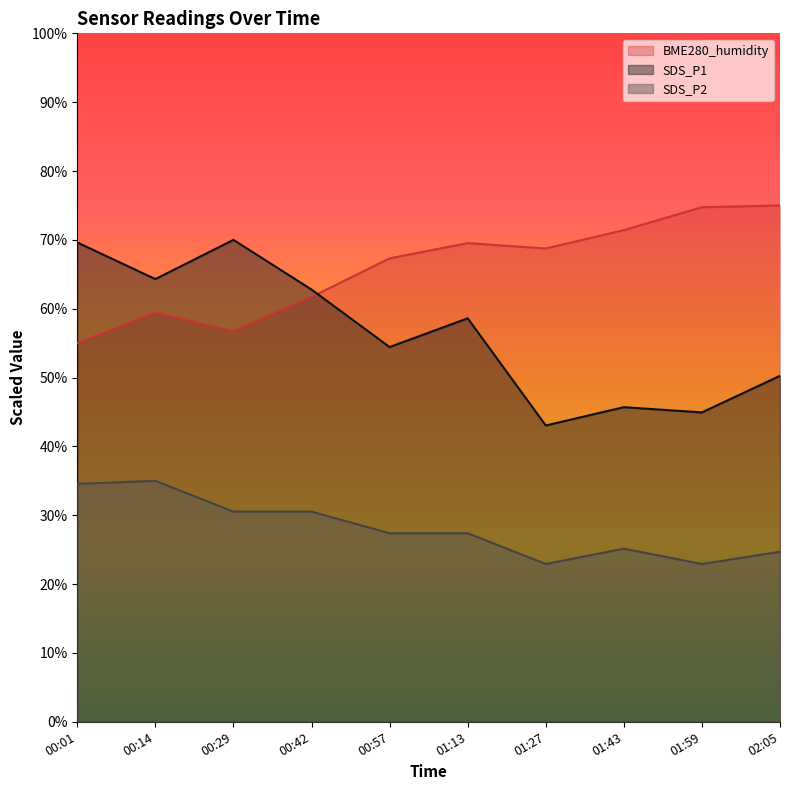

True or false: SDS_P1 and SDS_P2 cross at least once.

False